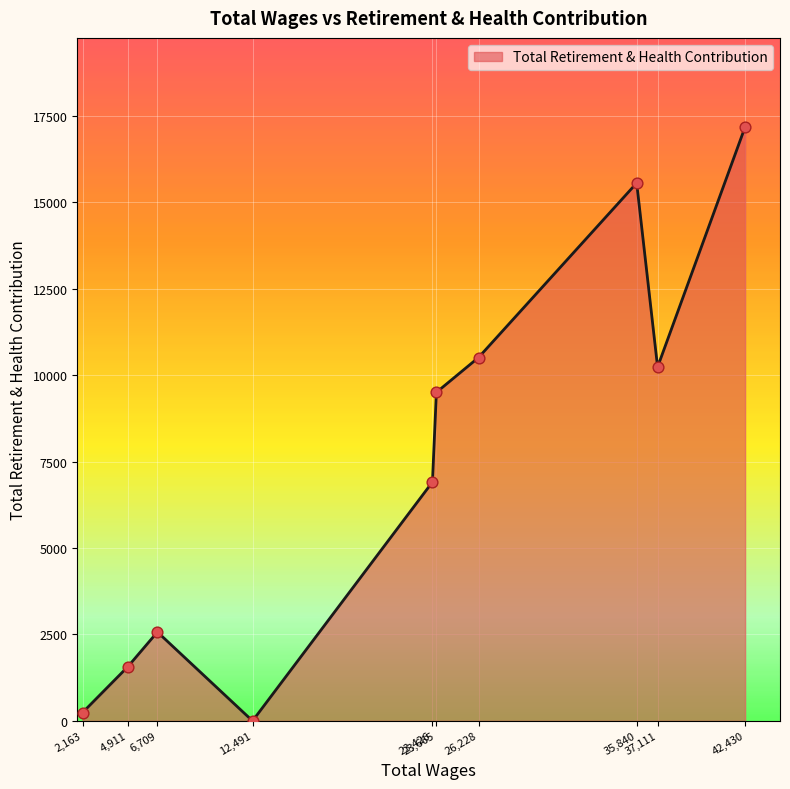

What is the difference between the maximum and minimum values?

17172